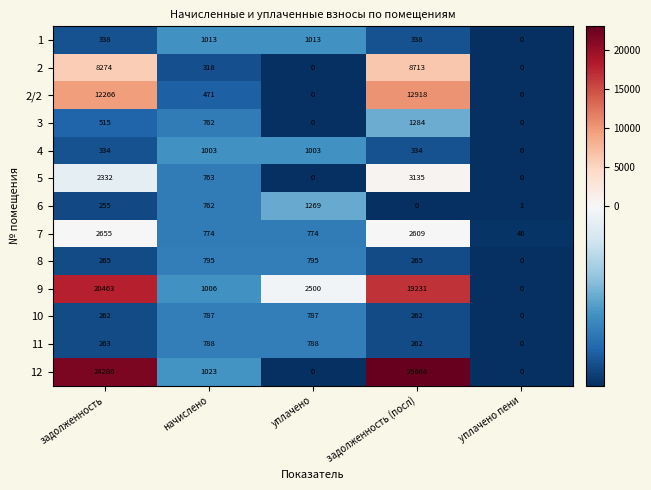

The 3 series shows 0 at уплачено пени. True or false?

True